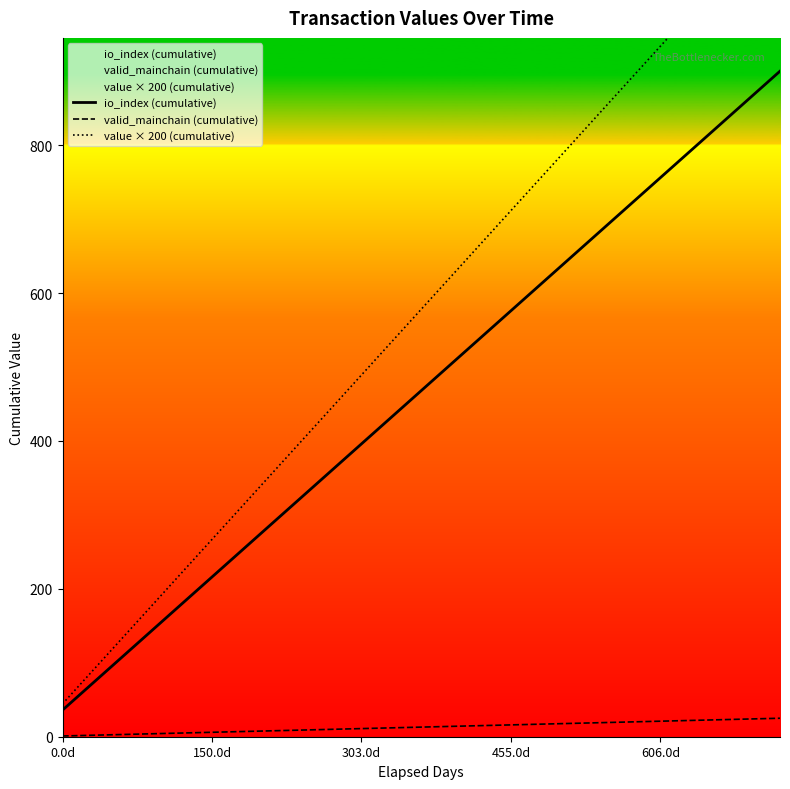

What is the difference between the second highest and second lowest values in the io_index (cumulative) series?

792